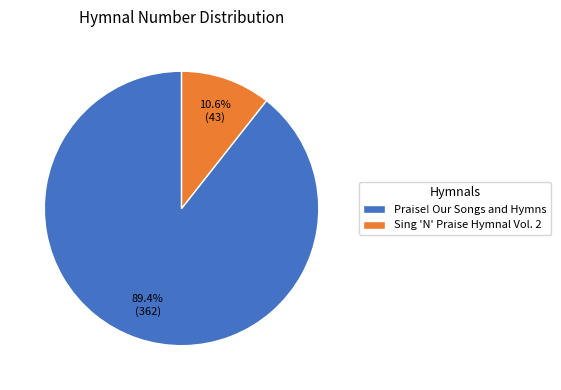

To the nearest percent, what is the difference between the Sing 'N' Praise Hymnal Vol. 2 and Praise! Our Songs and Hymns slice percentages?

79%